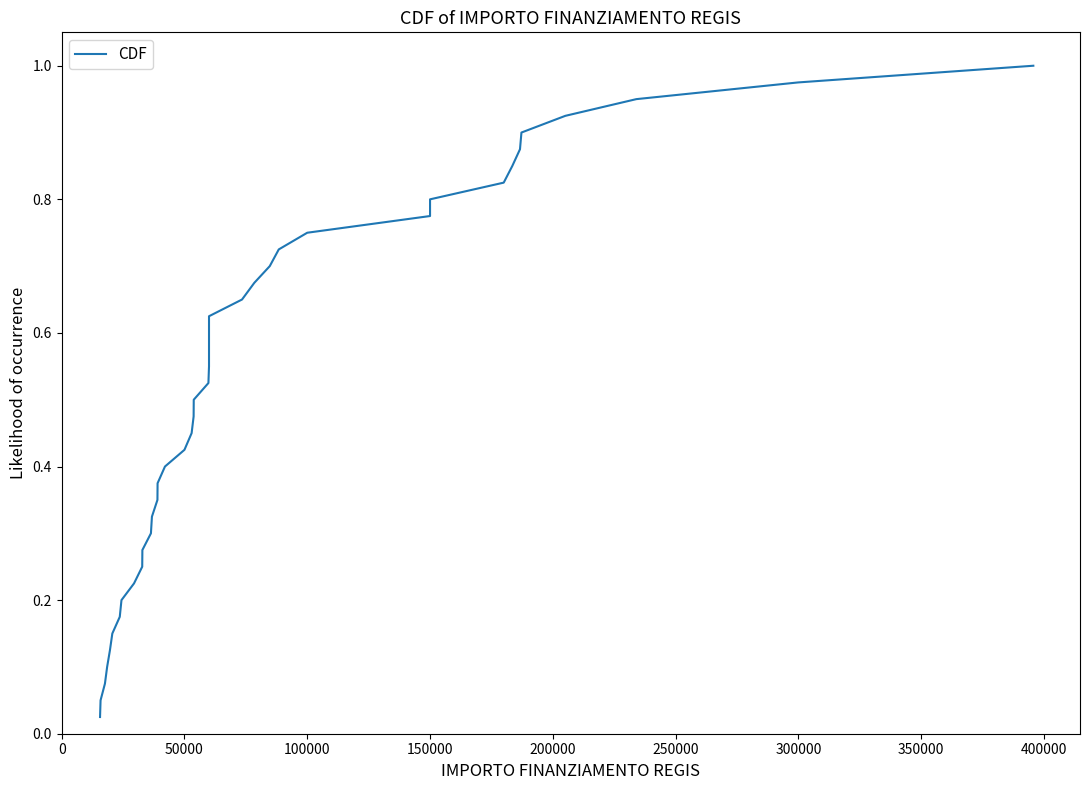

Reading right to left, extract all data points from this chart.

1.0	1.0	0.9	0.9	0.9	0.9	0.8	0.8	0.8	0.8	0.8	0.7	0.7	0.7	0.7	0.6	0.6	0.6	0.6	0.5	0.5	0.5	0.5	0.4	0.4	0.4	0.3	0.3	0.3	0.3	0.2	0.2	0.2	0.2	0.1	0.1	0.1	0.1	0.1	0.0